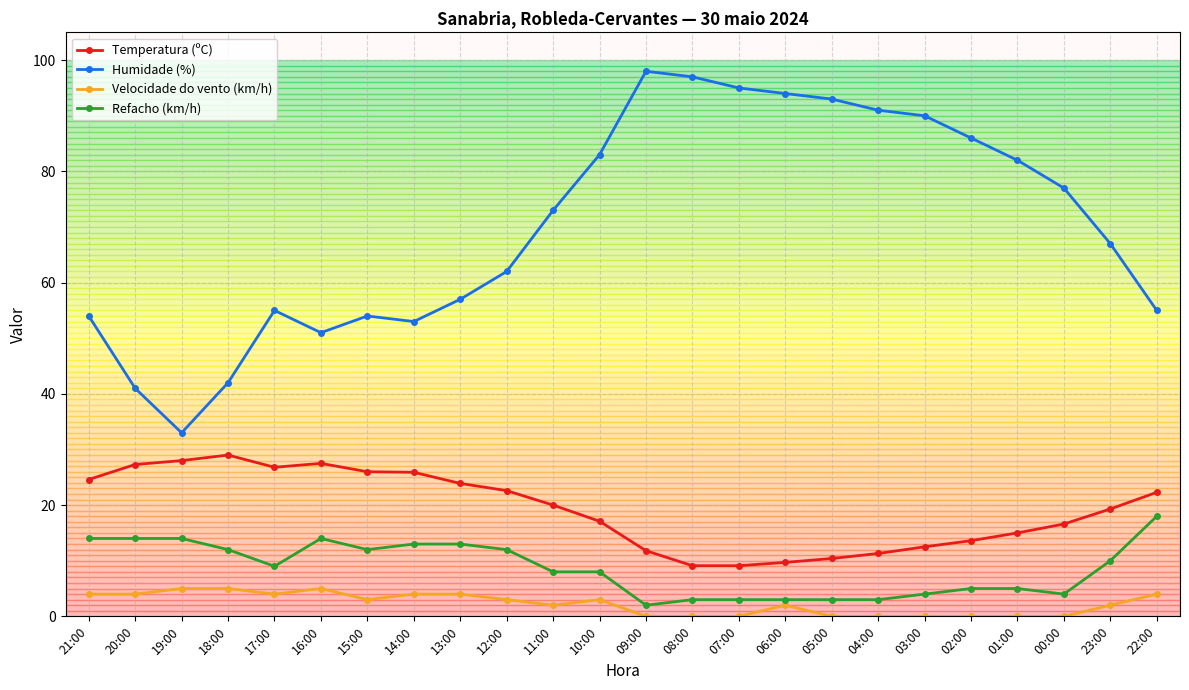

Which category has the lowest value in the Refacho (km/h) series?

09:00